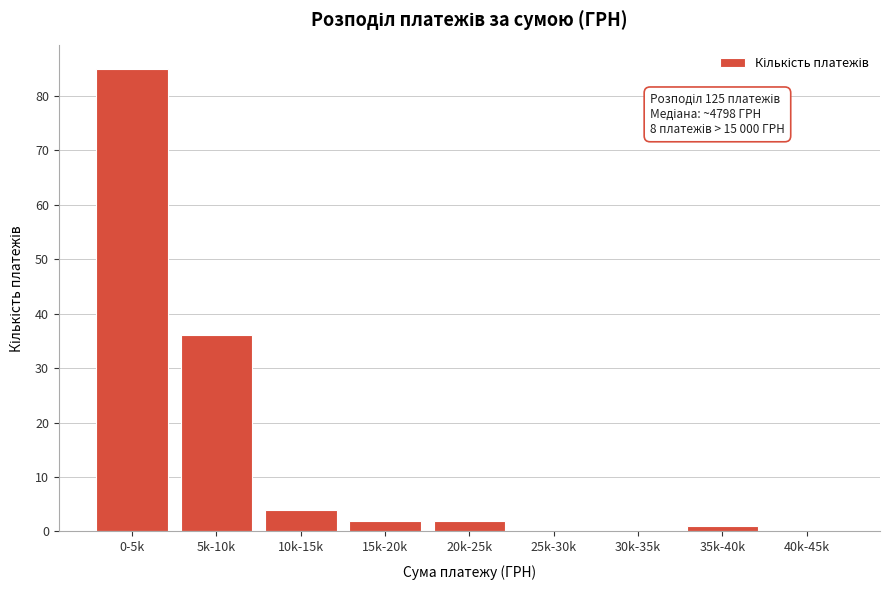

Reading left to right, transcribe all the data shown in this chart.

0-5k=85	5k-10k=36	10k-15k=4	15k-20k=2	20k-25k=2	25k-30k=0	30k-35k=0	35k-40k=1	40k-45k=0